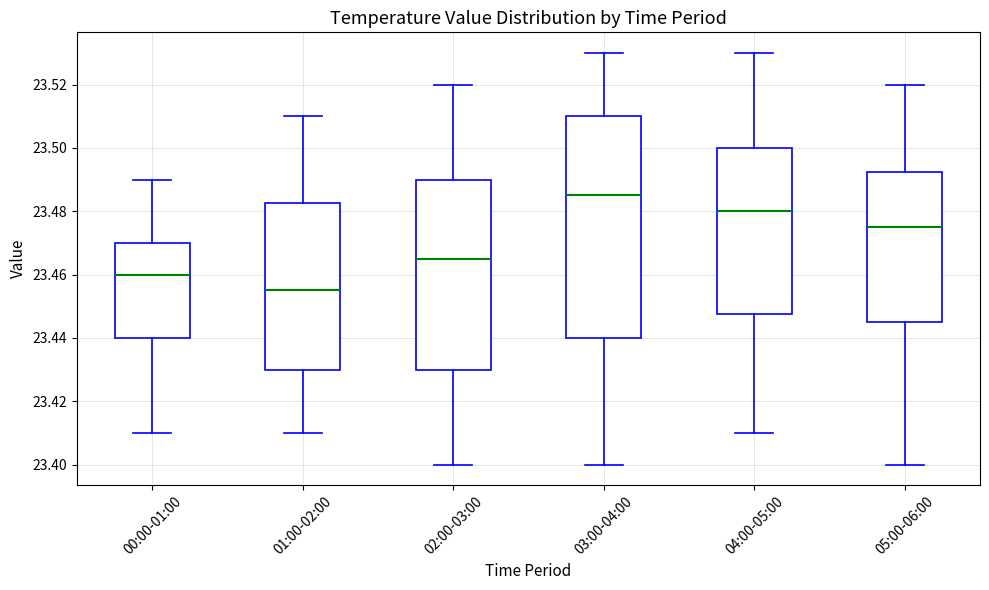

Which box is the tallest, from its lower edge to its upper edge?

03:00-04:00